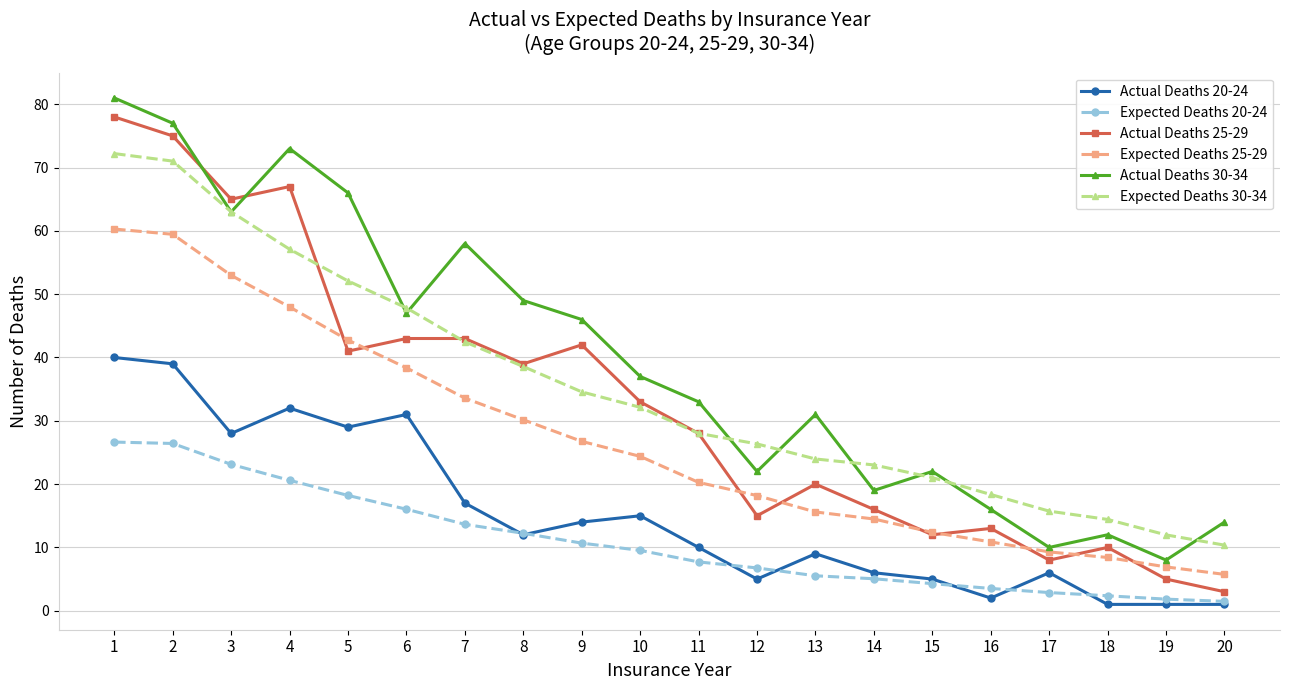

What is the difference between the maximum and minimum values in the Actual Deaths 30-34 series?

73.0